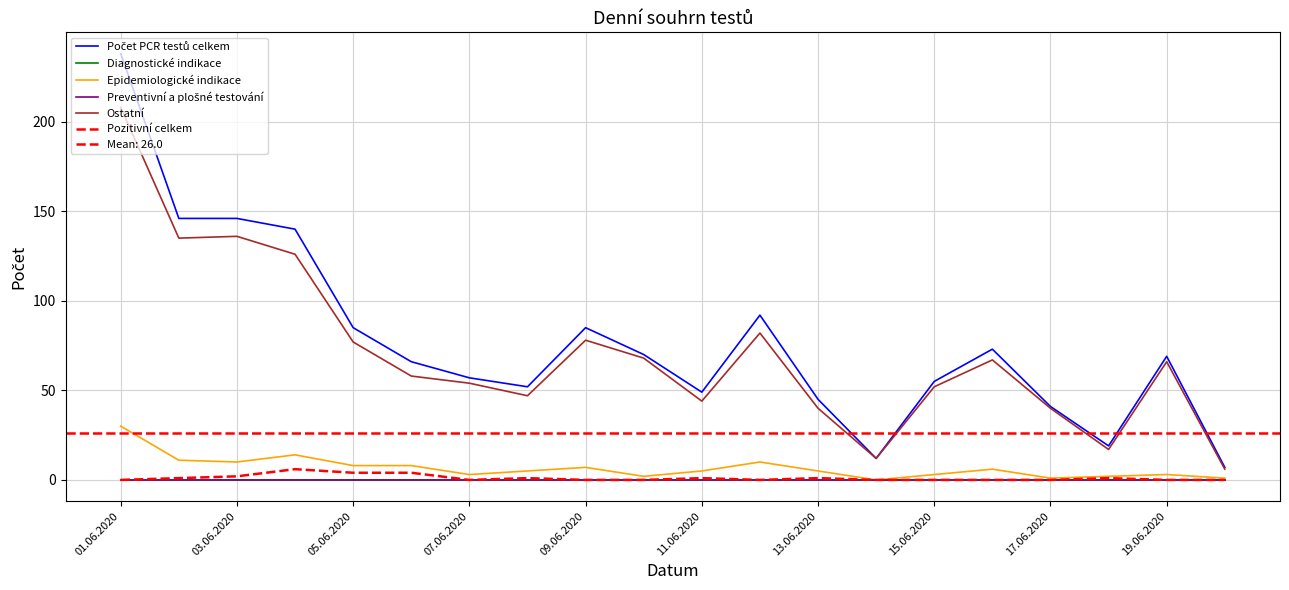

How many lines are shown in the chart?

6